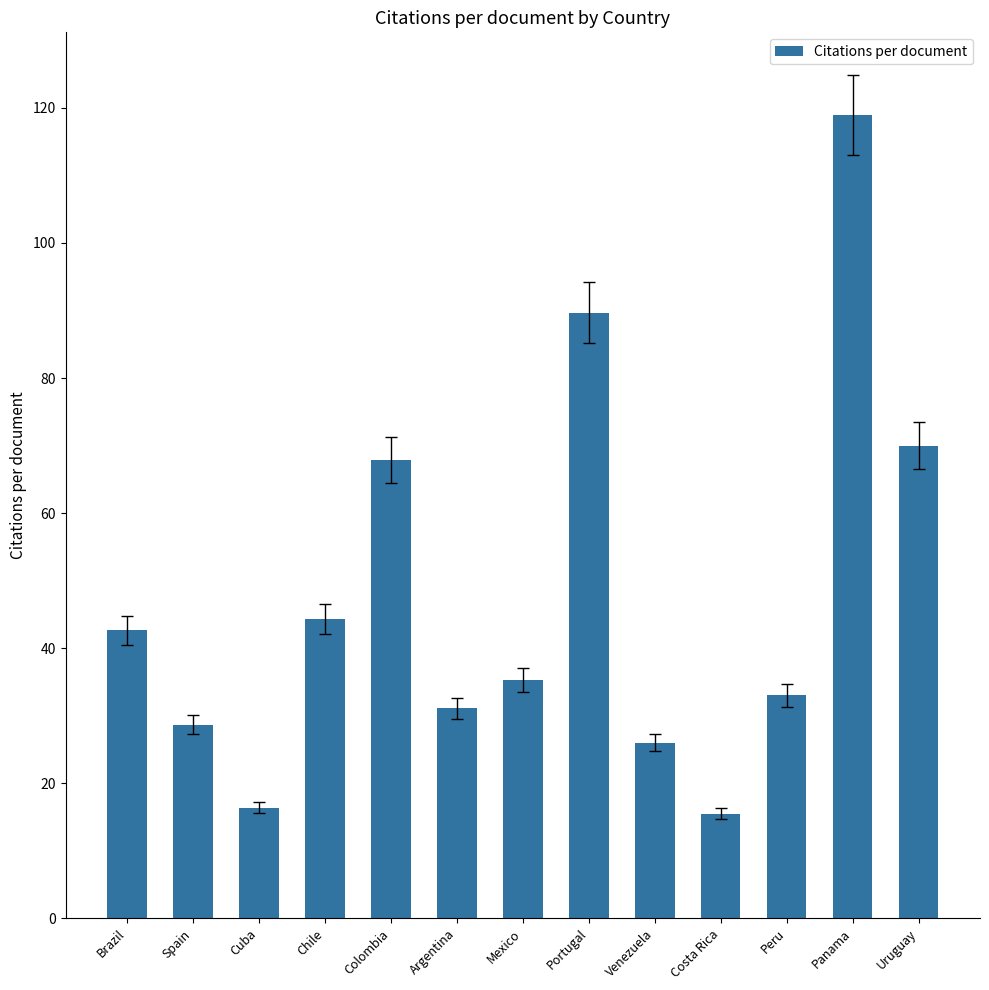

What is the difference between the maximum and minimum values?

103.5